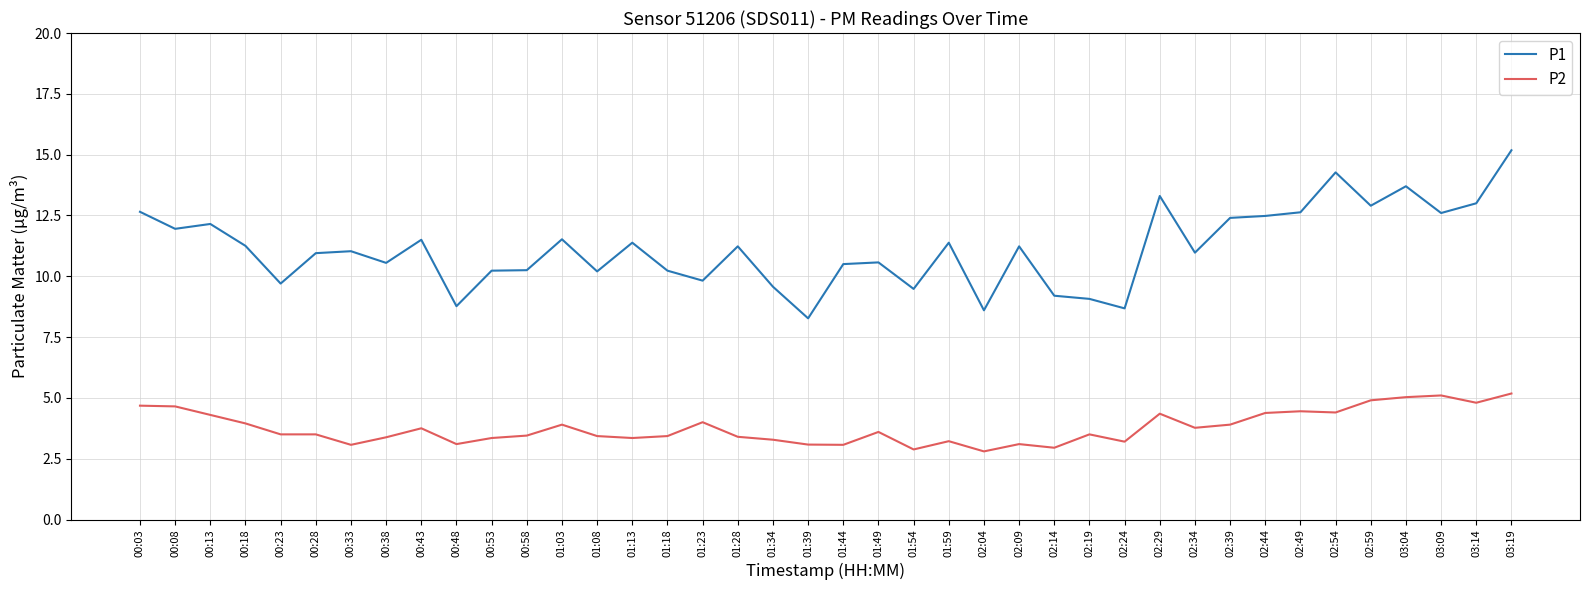

How many categories are shown in the chart?

40